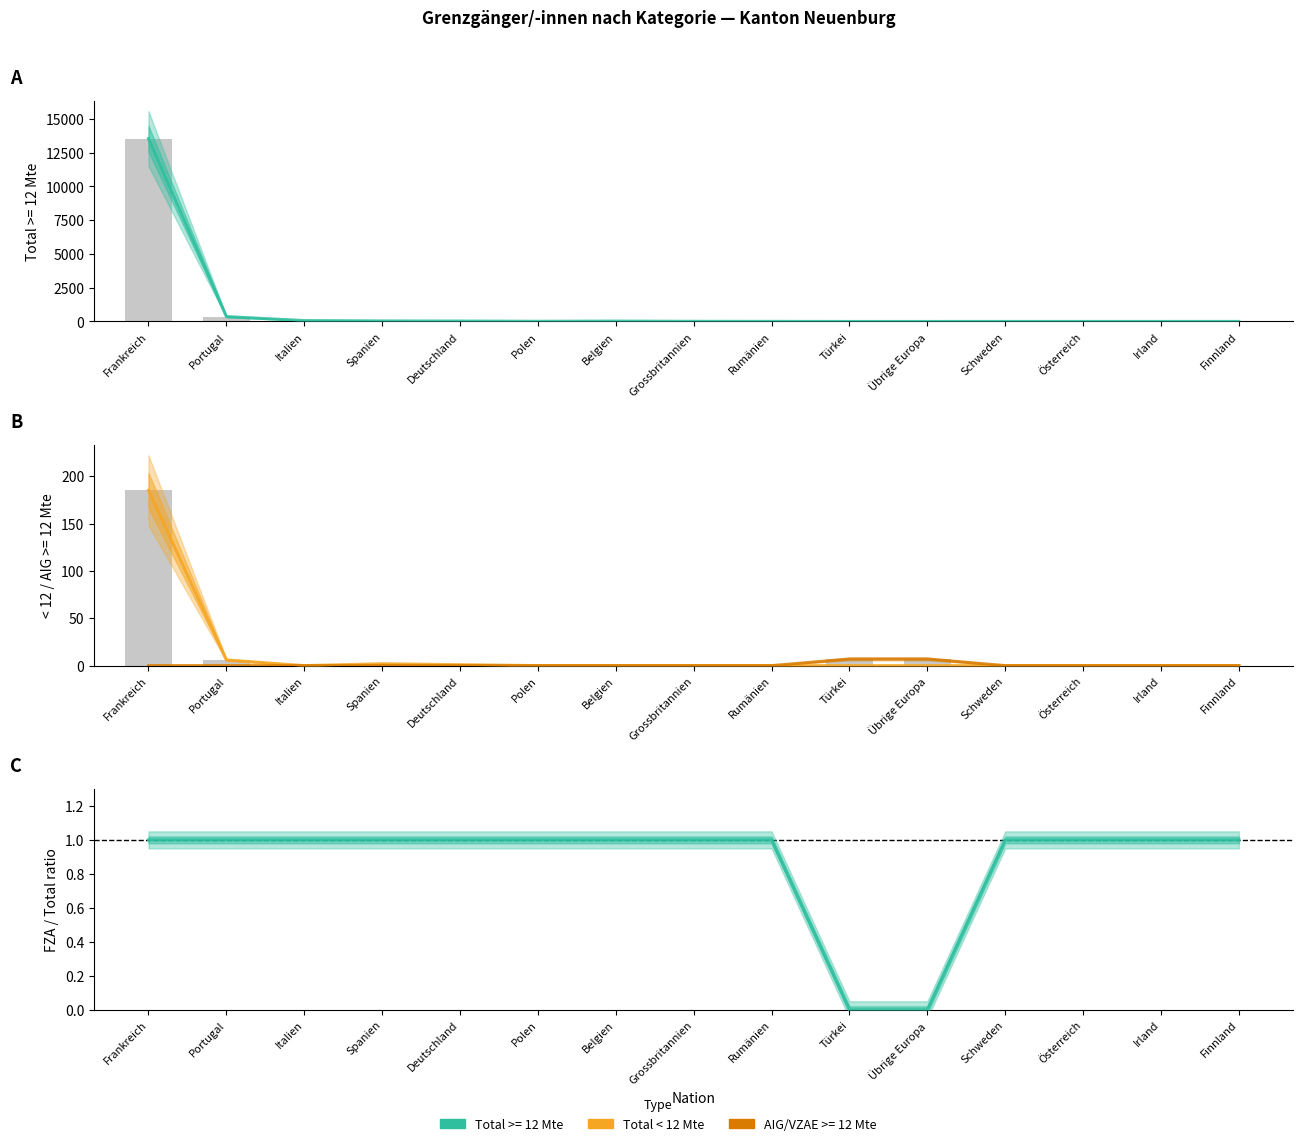

Is the value of FZA / Total ratio at Grossbritannien greater than the value of Total < 12 Mte at Italien?

Yes